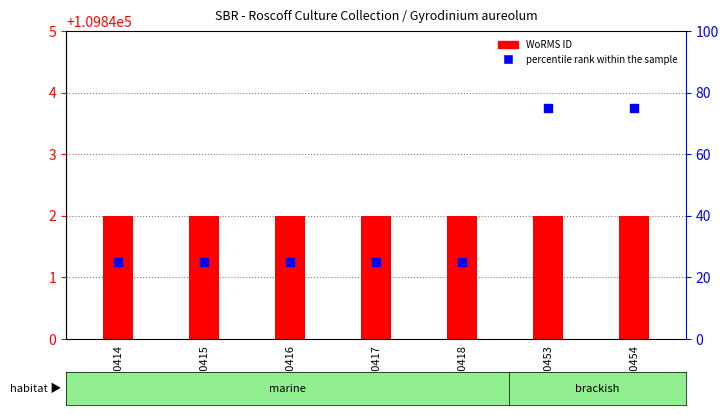

Which series reaches the maximum Y coordinate?

percentile rank within the sample